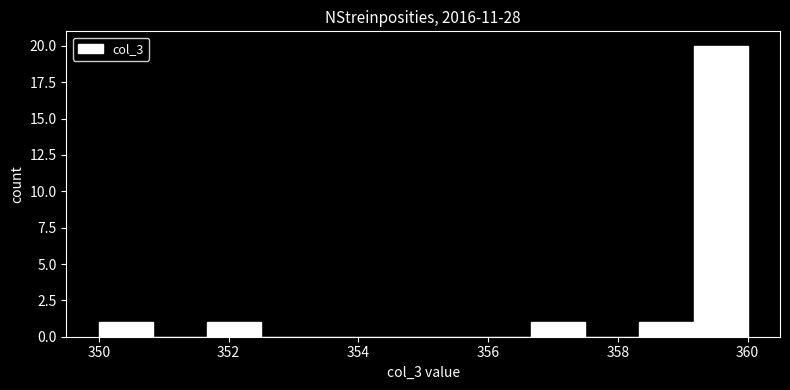

Reading left to right, list every bar in this chart as the range it spans on the x-axis followed by its height. Neither the bar edges nor the heights are printed on the chart, so give them approximately, as read against the axes.

350.0 to 350.8: 1
350.8 to 351.6: 0
351.6 to 352.6: 1
352.6 to 353.4: 0
353.4 to 354.2: 0
354.2 to 355.0: 0
355.0 to 355.8: 0
355.8 to 356.6: 0
356.6 to 357.6: 1
357.6 to 358.4: 0
358.4 to 359.2: 1
359.2 to 360.0: 20